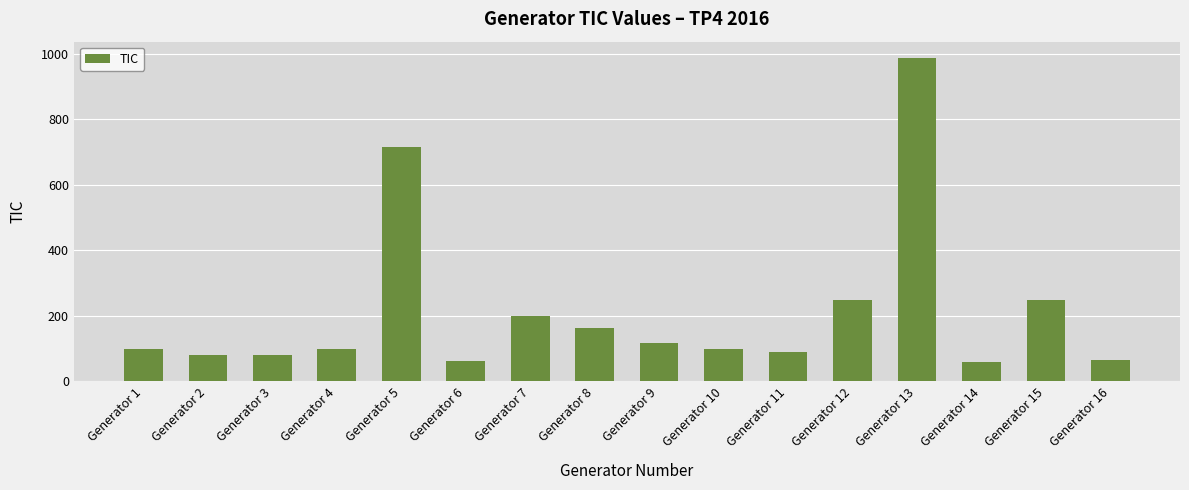

The value at Generator 2 is 121.4. True or false?

False